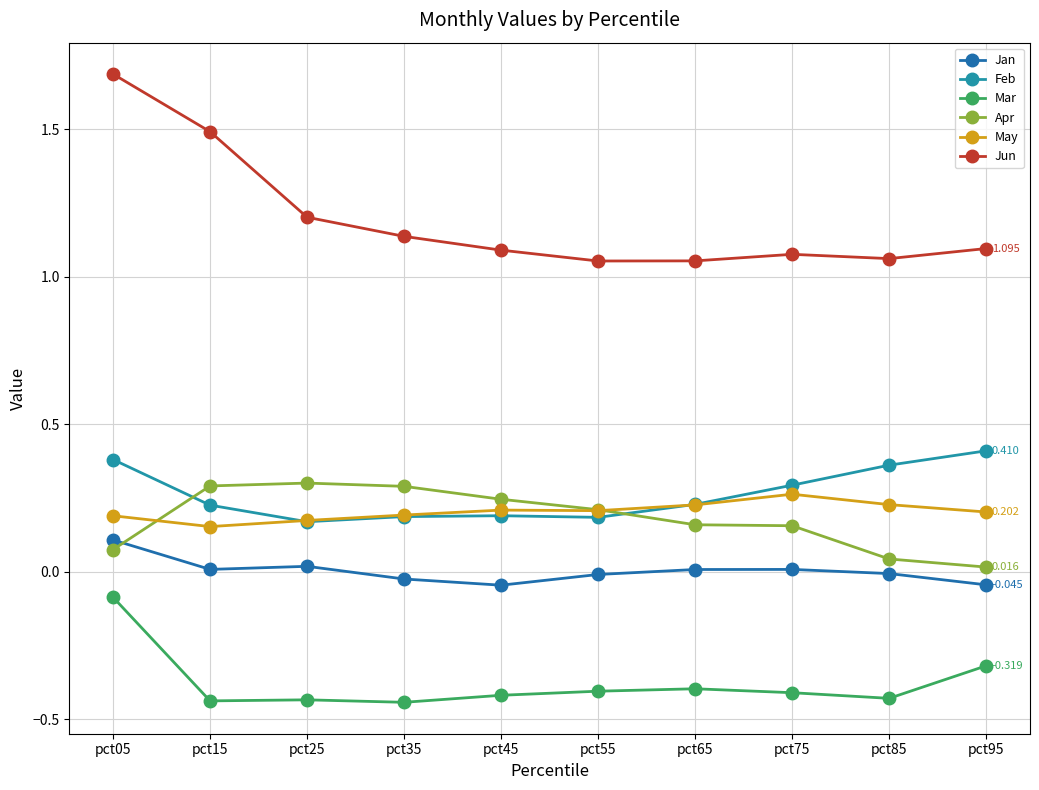

Where is the first local minimum for May?

pct15